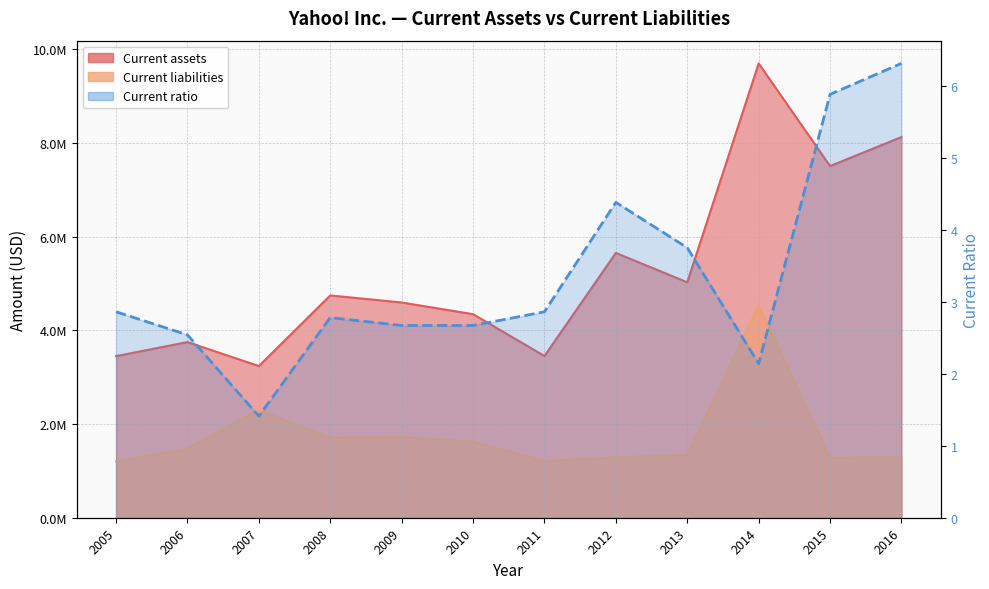

True or false: the data shows 0.3 at 2007.

False